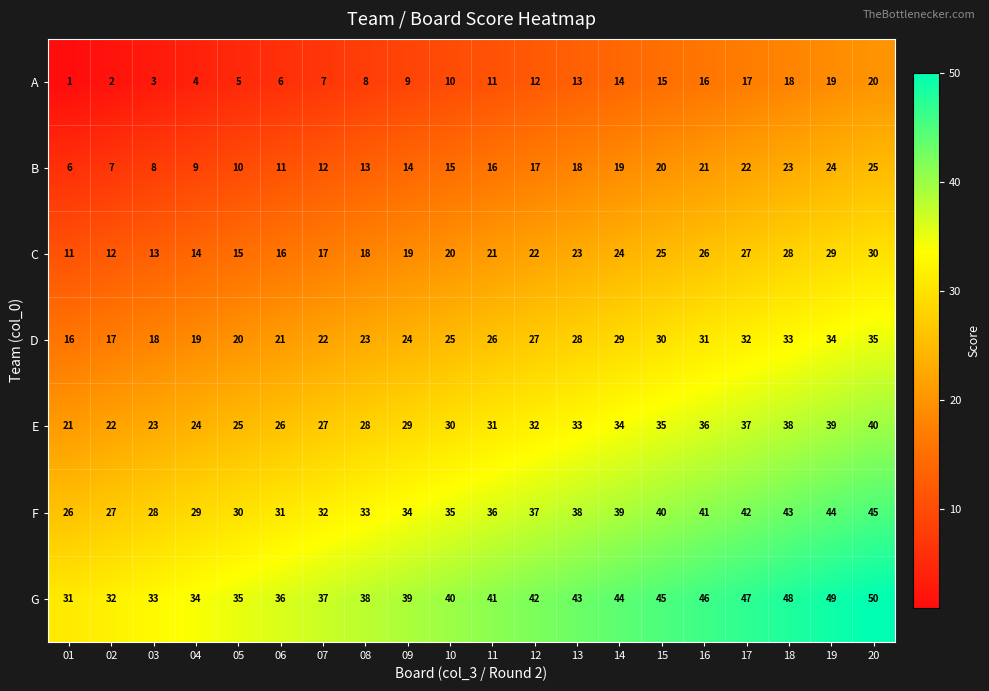

At which category is the sum across all series the highest?

20